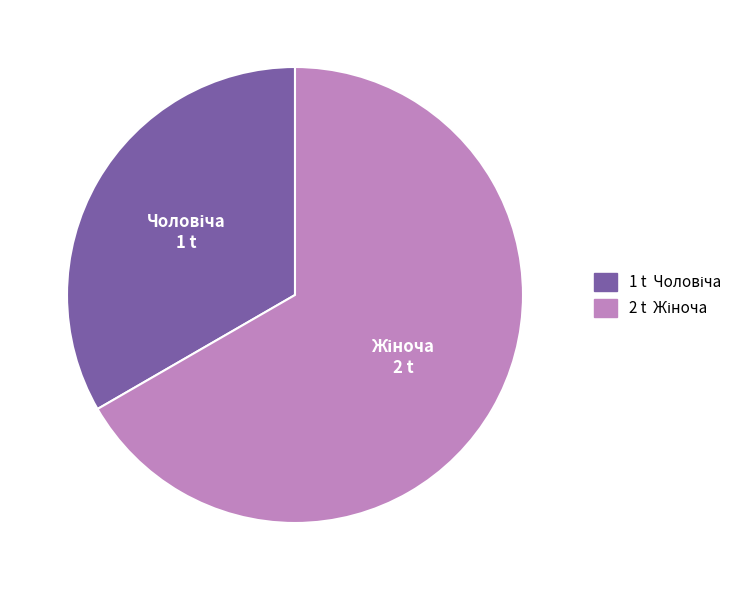

Is there a majority slice in this chart?

Yes